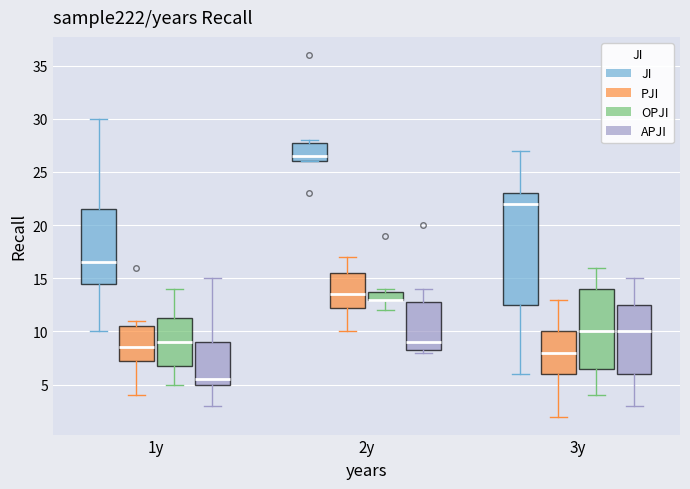

Reading left to right, transcribe this box plot: for each box, give where its median line is, the range the box spans, and where its two whiskers end, as read against the y-axis. The values are not printed on the chart, so give them approximately, as read against the axis.

1y (JI): median 16.5, box 14.5 to 21.5, whiskers 10.0 to 30.0
1y (PJI): median 8.5, box 7.5 to 10.5, whiskers 4.0 to 11.0
1y (OPJI): median 9.0, box 7.0 to 11.5, whiskers 5.0 to 14.0
1y (APJI): median 5.5, box 5.0 to 9.0, whiskers 3.0 to 15.0
2y (JI): median 26.5, box 26.0 to 28.0, whiskers 26.0 to 28.0 (just above the box's upper edge)
2y (PJI): median 13.5, box 12.5 to 15.5, whiskers 10.0 to 17.0
2y (OPJI): median 13.0 (drawn on the box's lower edge), box 13.0 to 14.0, whiskers 12.0 to 14.0 (just above the box's upper edge)
2y (APJI): median 9.0, box 8.5 to 13.0, whiskers 8.0 to 14.0
3y (JI): median 22.0, box 12.5 to 23.0, whiskers 6.0 to 27.0
3y (PJI): median 8.0, box 6.0 to 10.0, whiskers 2.0 to 13.0
3y (OPJI): median 10.0, box 6.5 to 14.0, whiskers 4.0 to 16.0
3y (APJI): median 10.0, box 6.0 to 12.5, whiskers 3.0 to 15.0